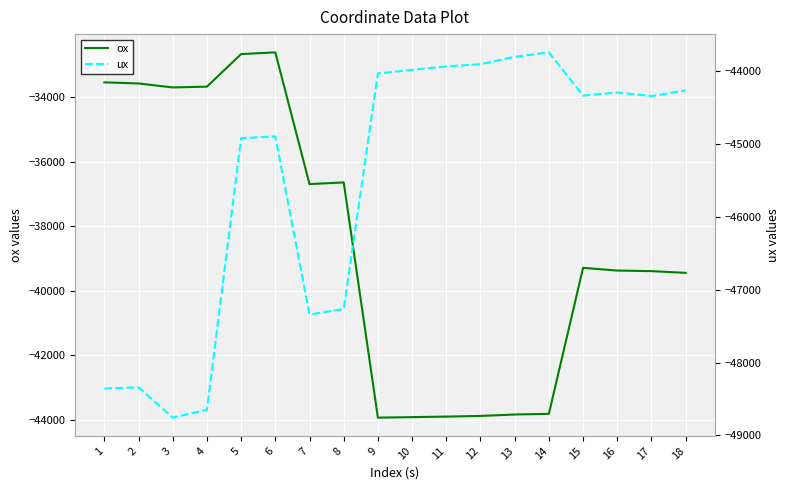

How many data points in ox are above -39292?

8